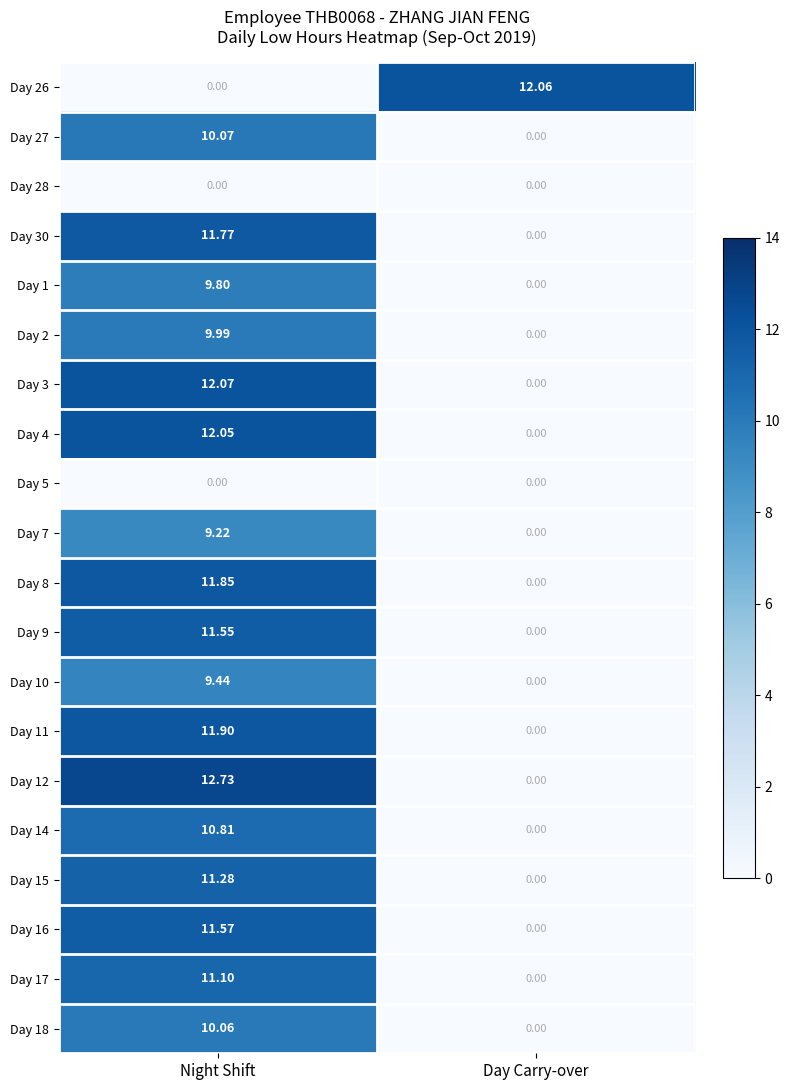

Rank the categories by Day 10 value from lowest to highest.

Day Carry-over, Night Shift